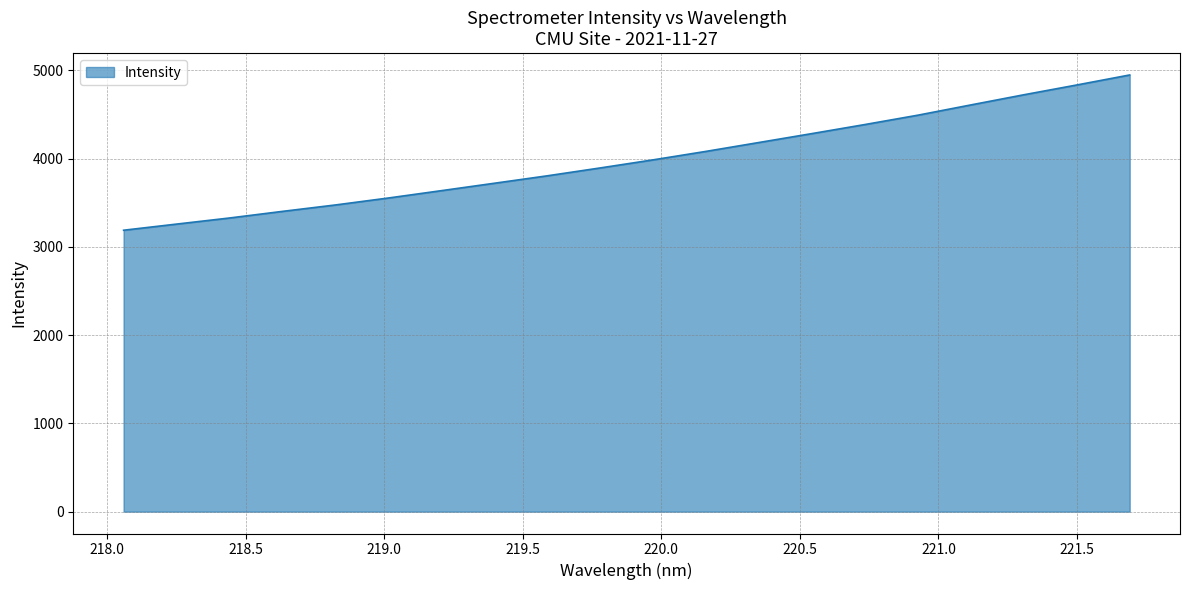

What is the minimum value shown in the chart?

3189.1